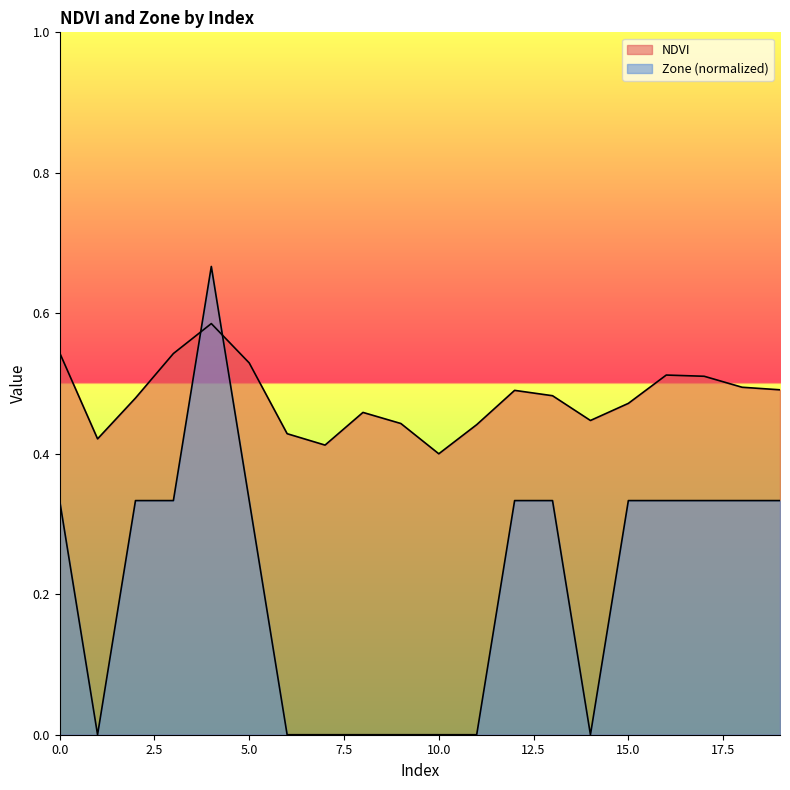

At 9, list the series in order from smallest to largest.

Zone, NDVI